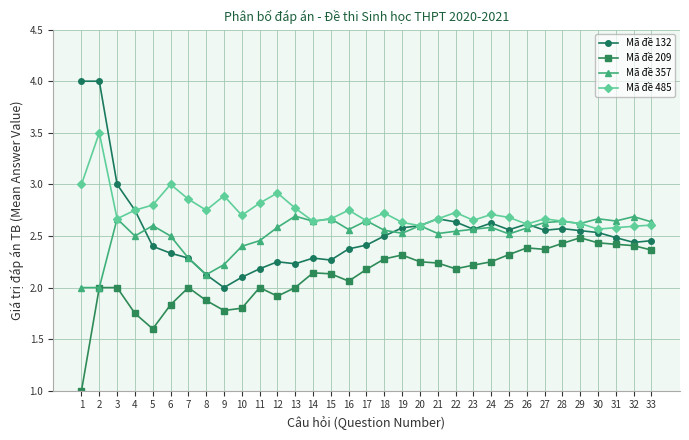

What is the total value across all series at 22?

10.1